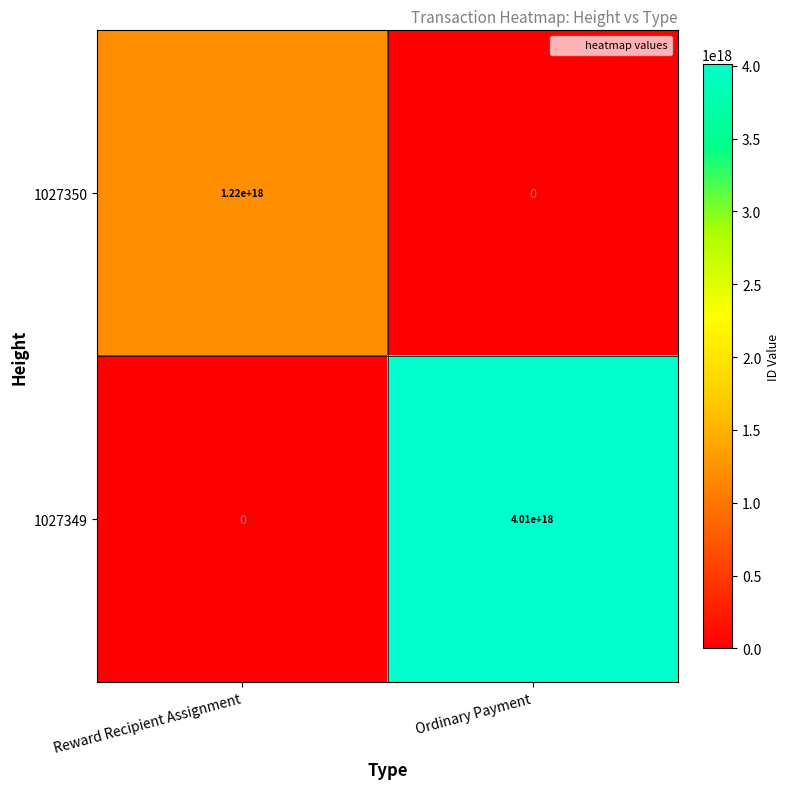

Is it true that 1027349 equals 1632945169167905280 at Reward Recipient Assignment?

False